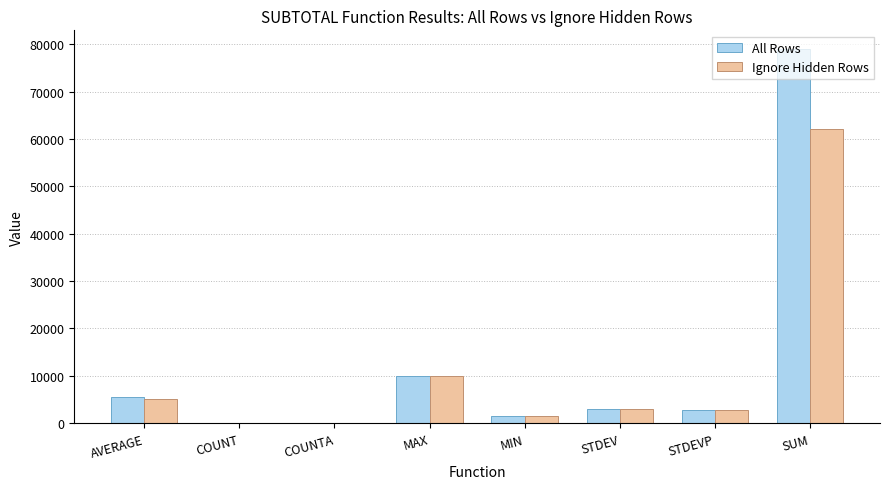

At which category does the chart reach its peak across all series?

SUM